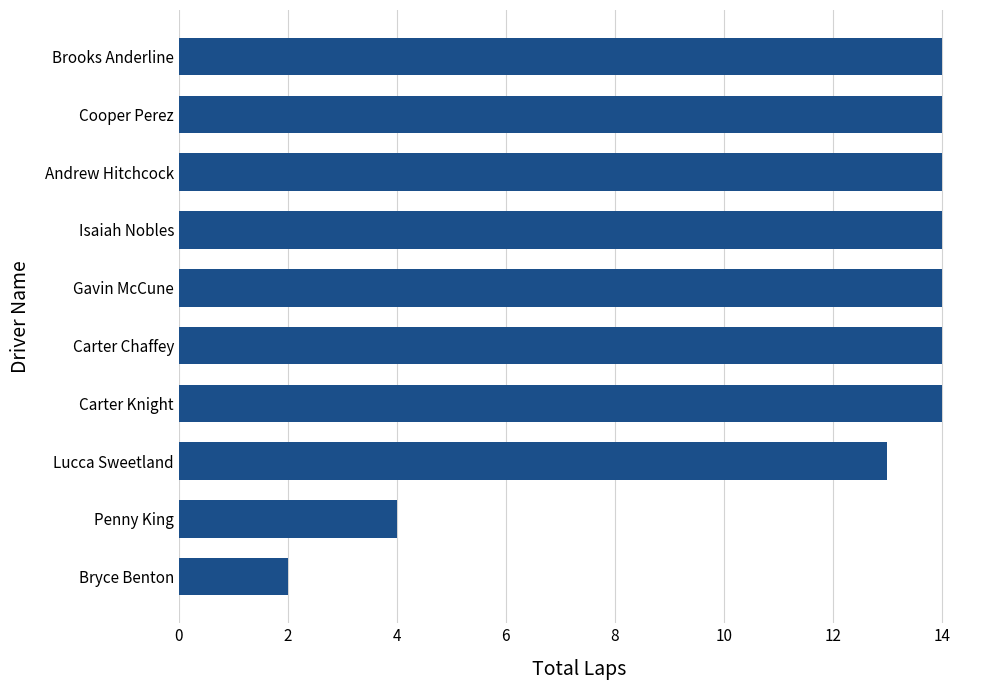

Where is the data nearest to the value 8?

Penny King